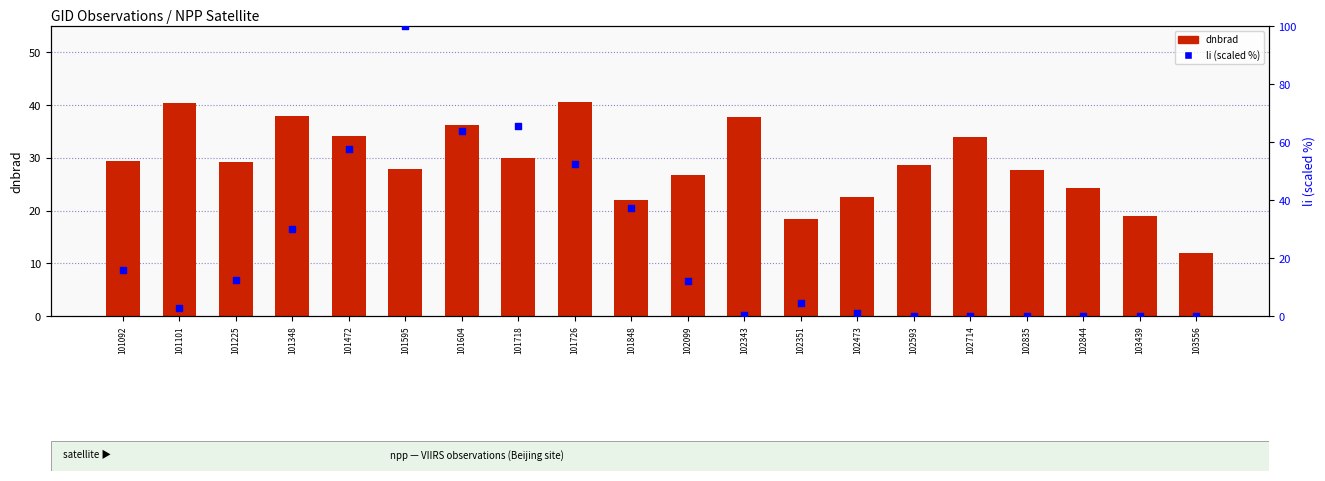

Which series has the largest total across all categories?

dnbrad